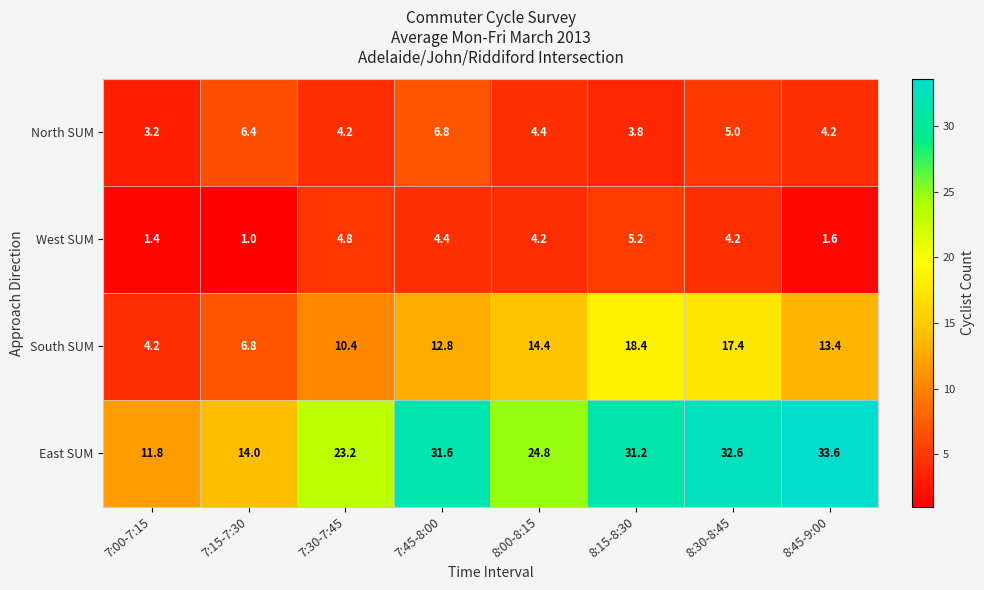

The East SUM series shows 18.7 at 7:15-7:30. True or false?

False